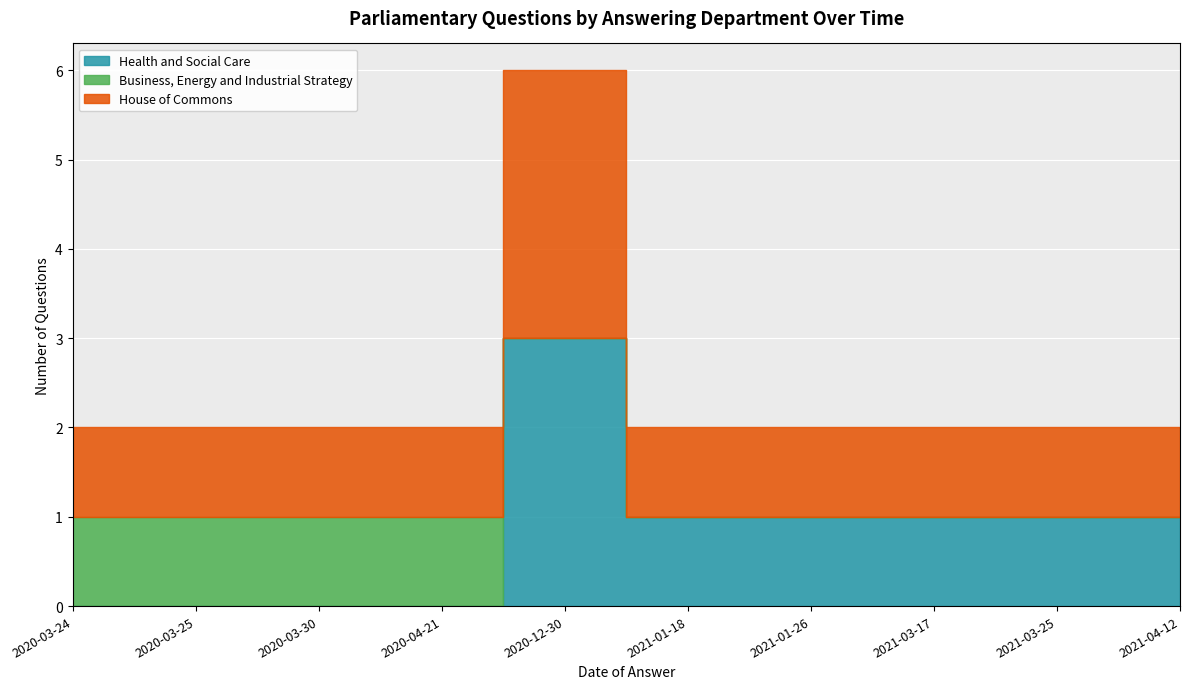

True or false: Health and Social Care and House of Commons intersect in this chart.

False